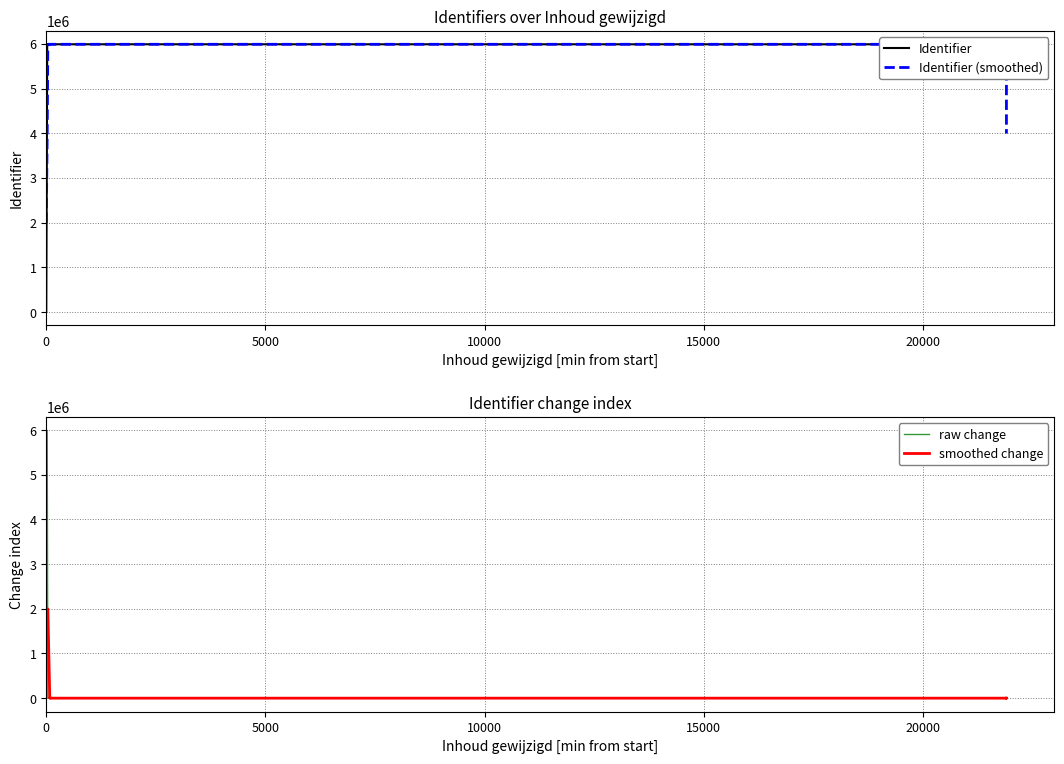

Rank the series by their maximum value, from highest to lowest.

Identifier, Identifier (smoothed), raw change, smoothed change